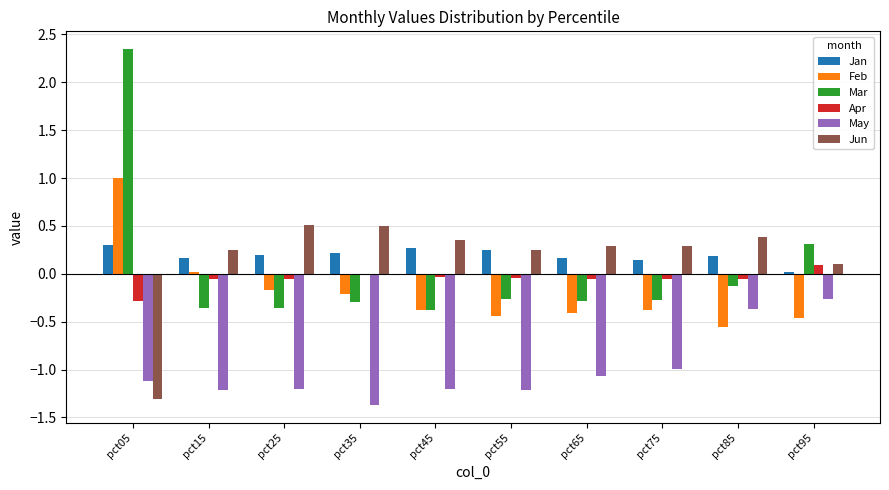

Which category has the lowest value in the May series?

pct35